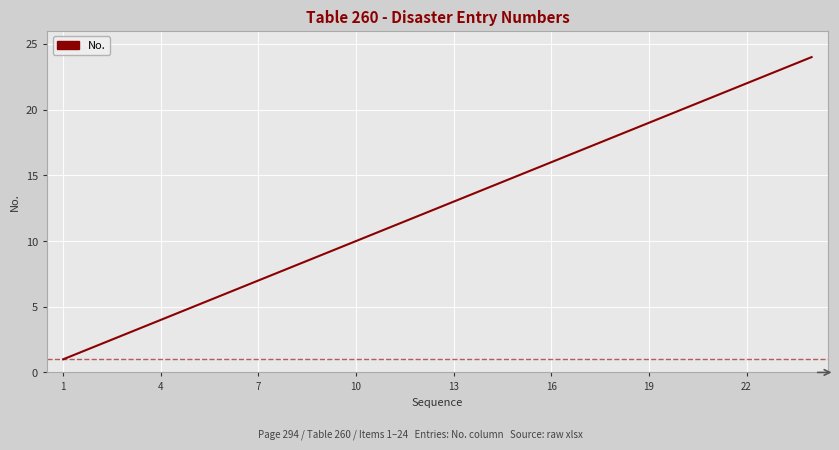

What is the maximum value shown in the chart?

24